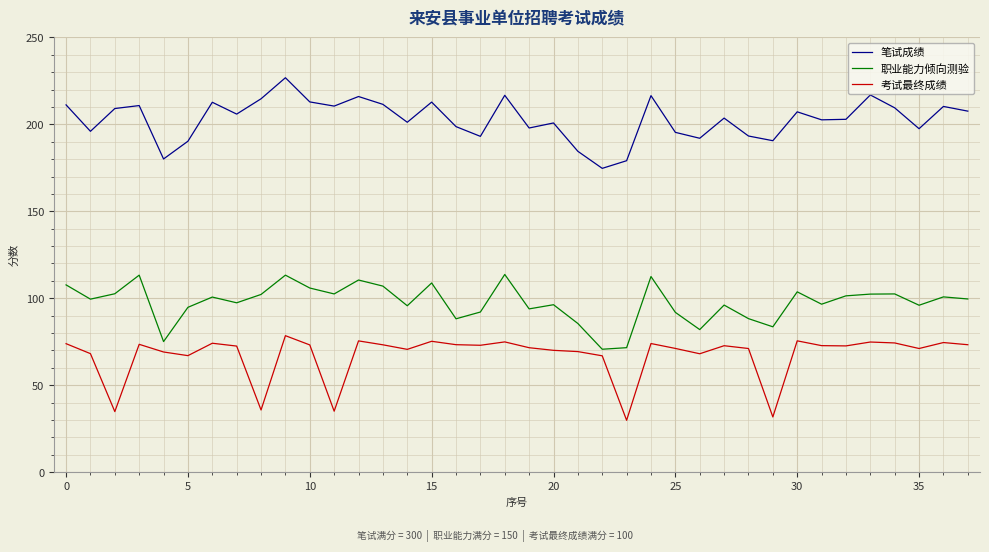

What is the difference between the maximum and minimum values in the 笔试成绩 series?

52.1